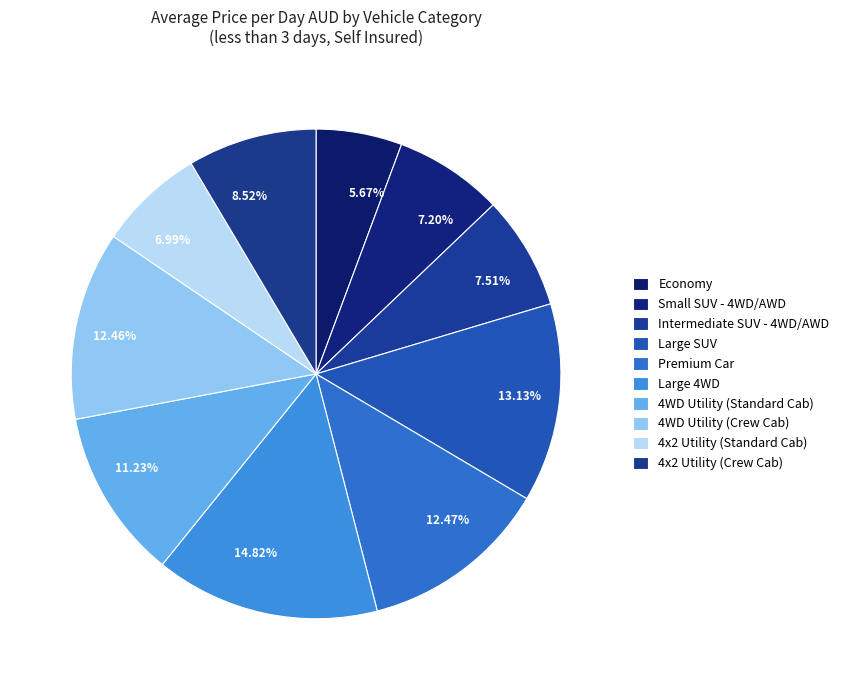

How many slices are in this pie chart?

10